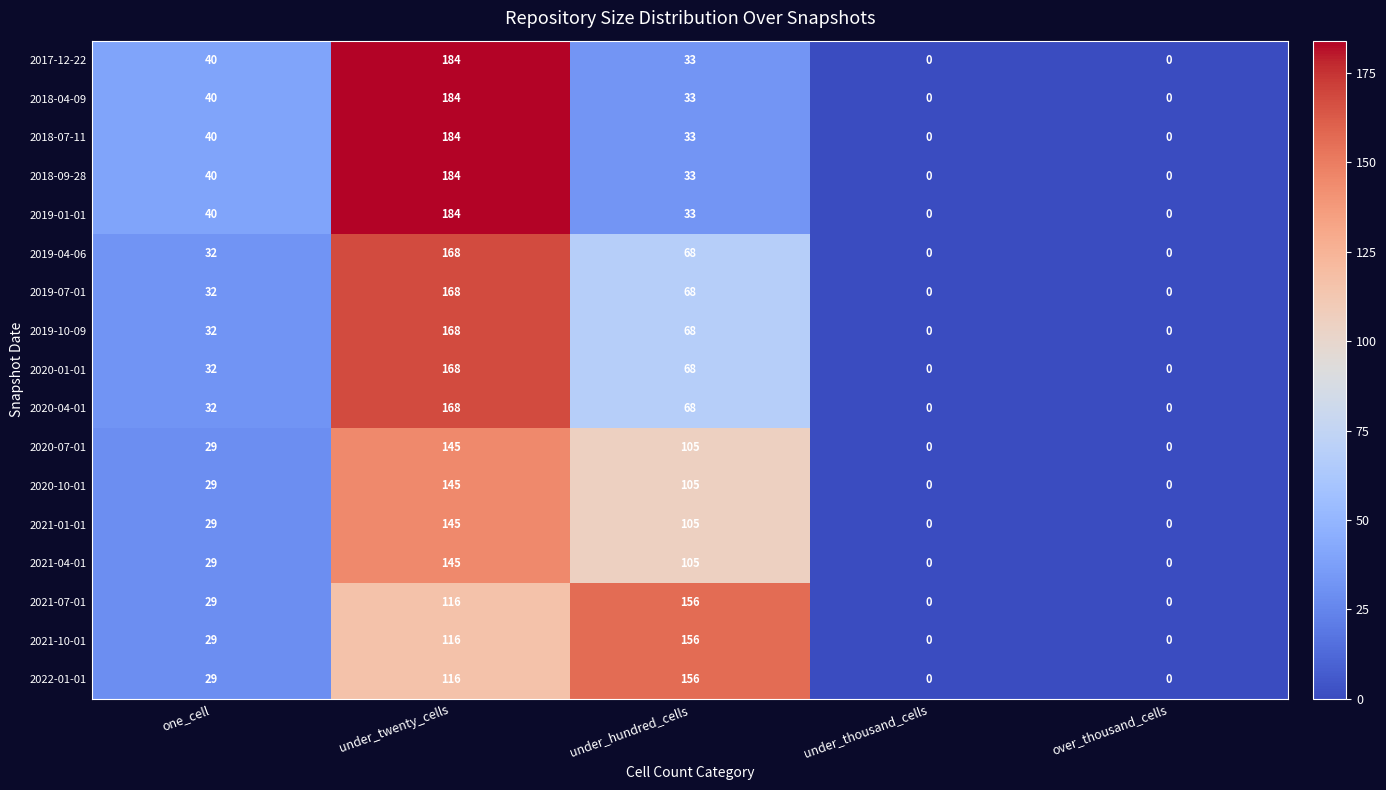

Is it true that 2019-01-01 equals 33 at under_hundred_cells?

True